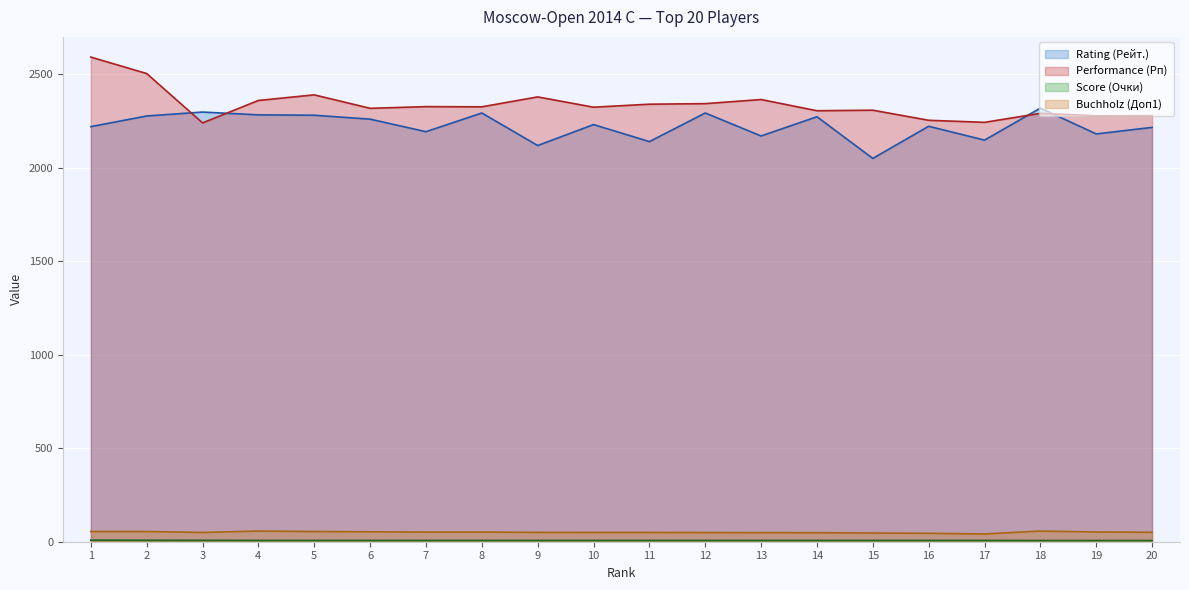

List the series in order of their peak value, highest first.

Performance (Рп), Rating (Рейт.), Buchholz (Доп1), Score (Очки)